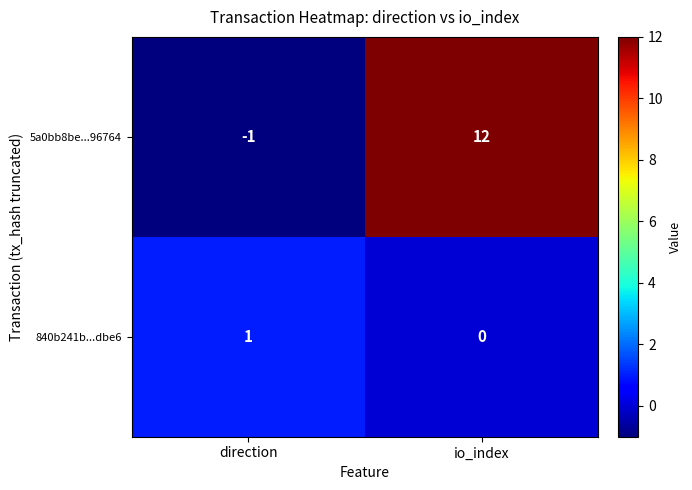

Reading left to right, transcribe all the data shown in this chart.

5a0bb8be...96764: -1	12
840b241b...dbe6: 1	0